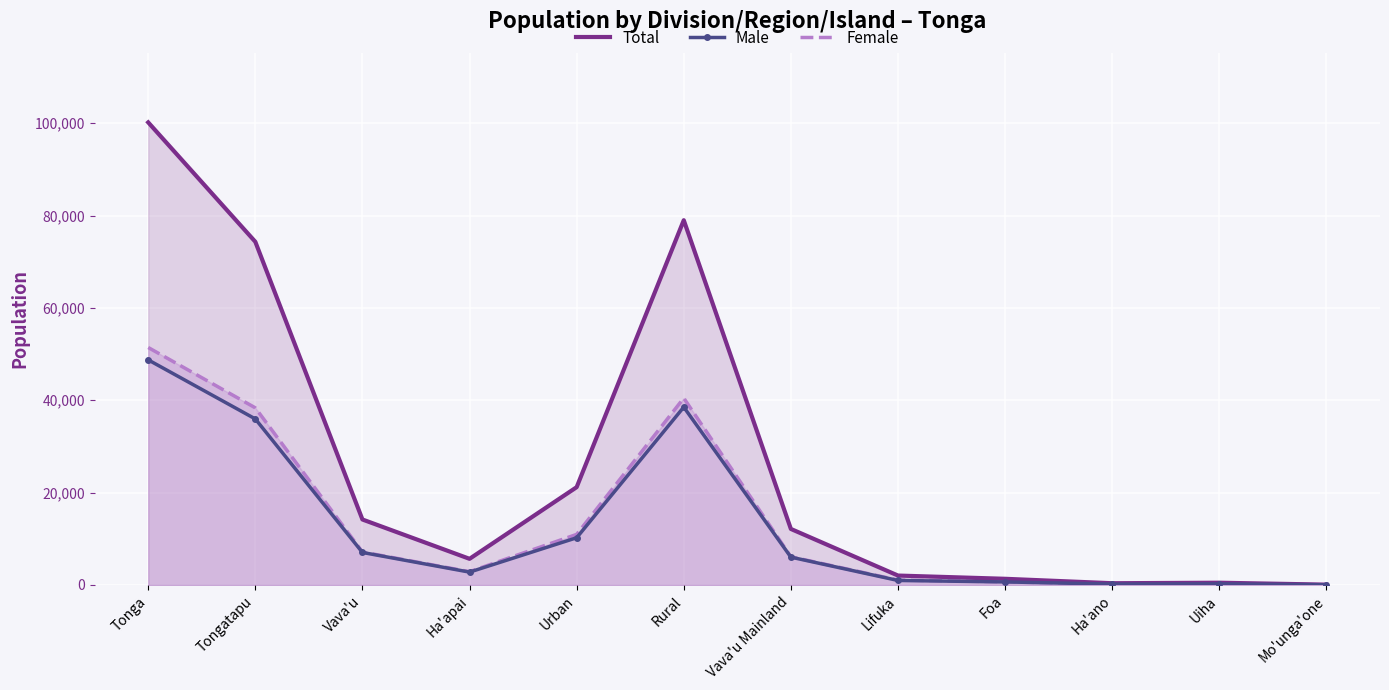

What are all the series names shown in the legend?

Total, Male, Female